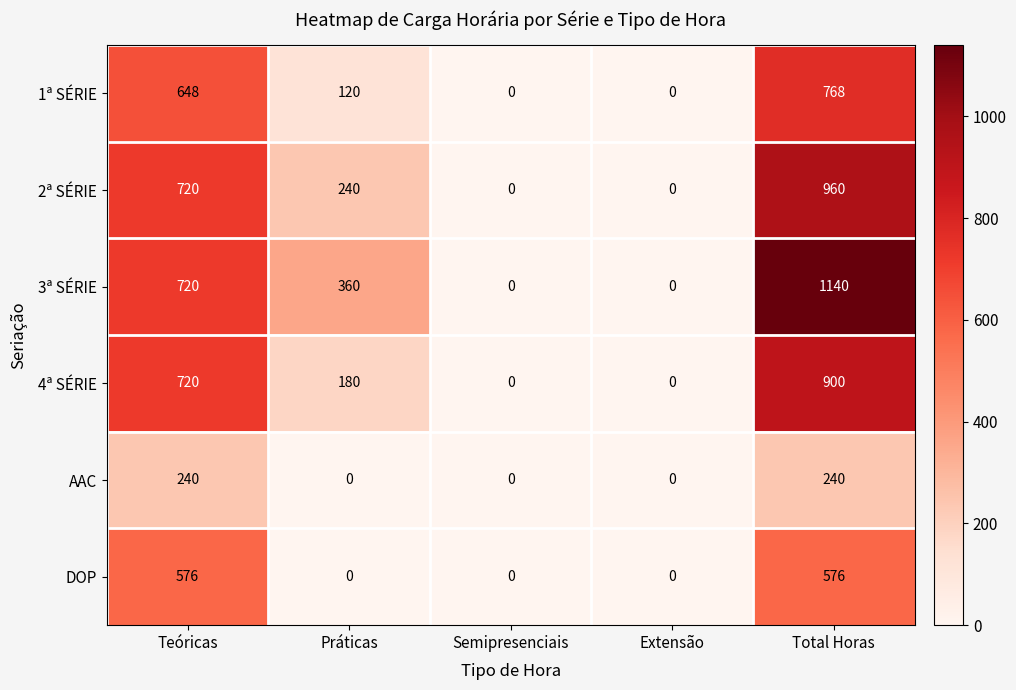

At which category does the chart reach its peak across all series?

Total Horas